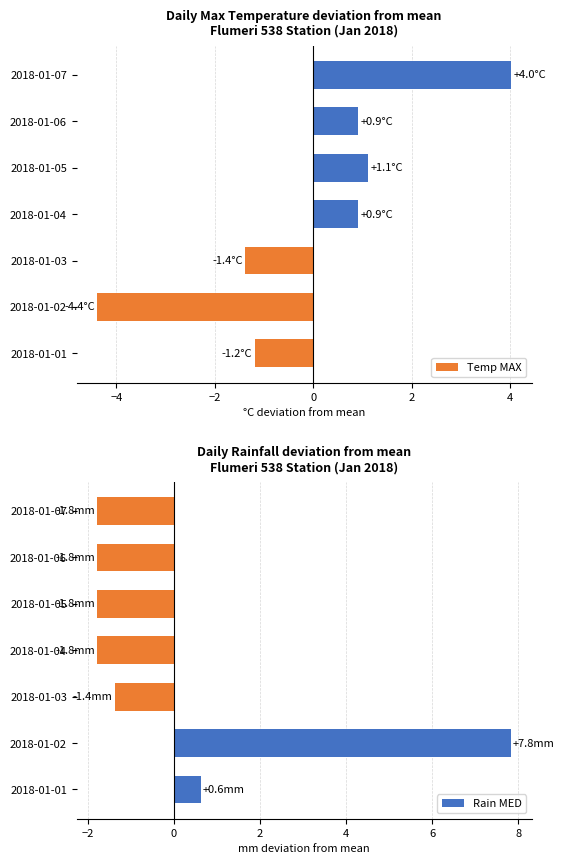

What is the lowest value of the Temp MAX series?

-4.4